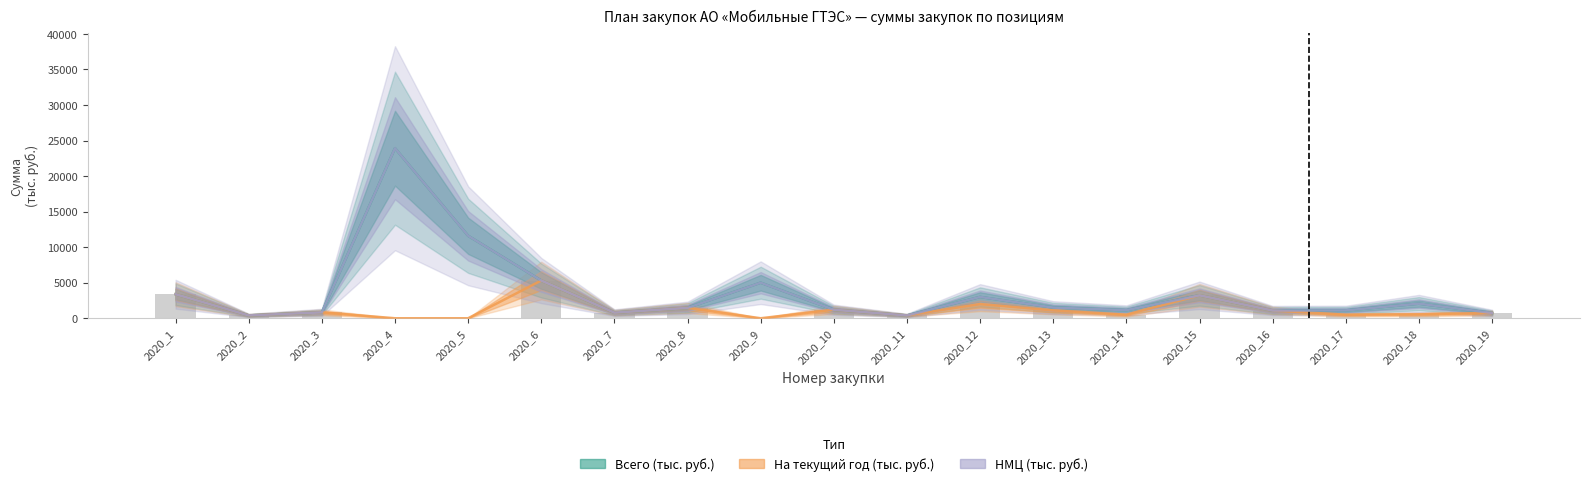

List the labels in order of НМЦ (тыс. руб.) value, smallest first.

2020_11, 2020_2, 2020_19, 2020_7, 2020_3, 2020_16, 2020_17, 2020_14, 2020_10, 2020_8, 2020_13, 2020_18, 2020_12, 2020_15, 2020_1, 2020_9, 2020_6, 2020_5, 2020_4